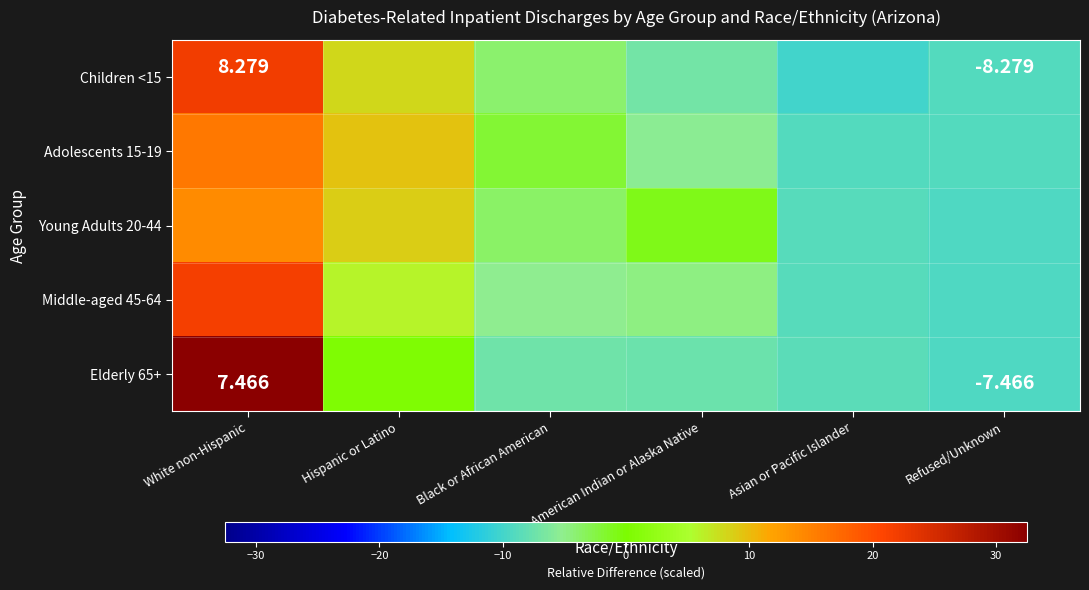

Which series has the largest range (max minus min)?

Elderly 65+